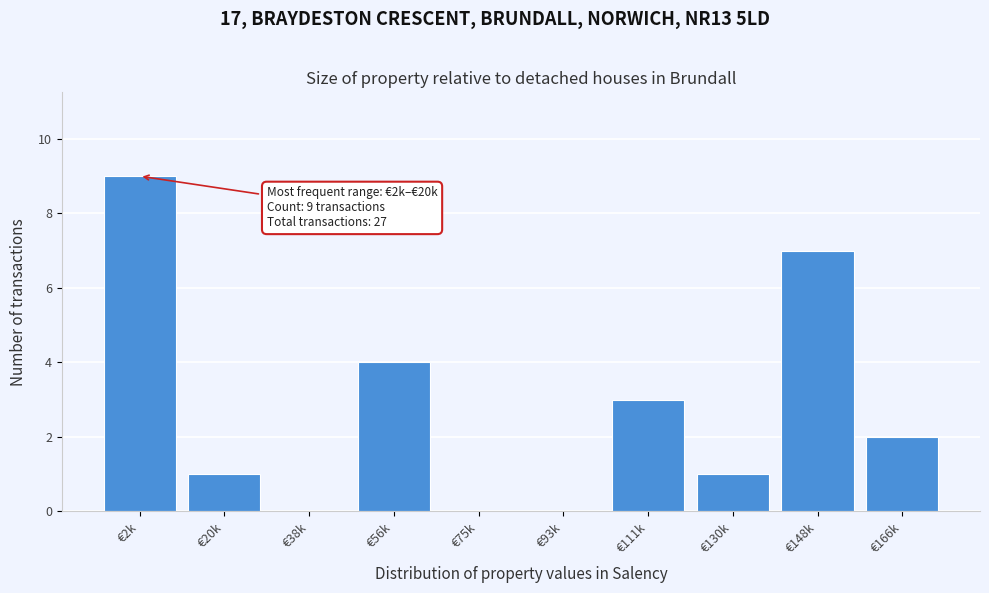

Reading left to right, extract all data points from this chart.

€2k=9	€20k=1	€38k=0	€56k=4	€75k=0	€93k=0	€111k=3	€130k=1	€148k=7	€166k=2